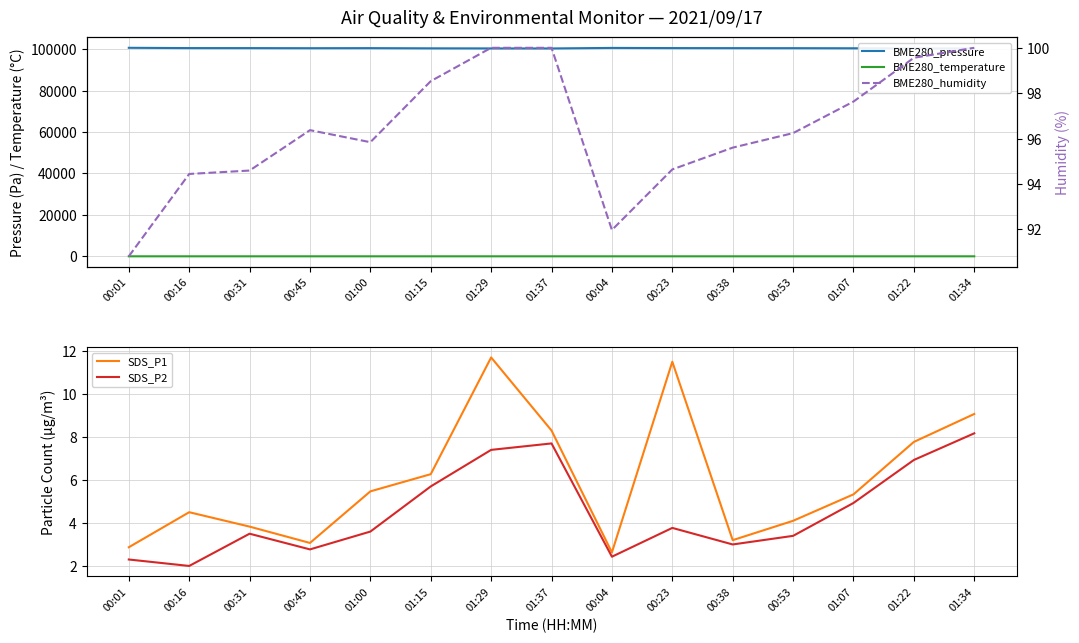

At 00:53, list the series in order from smallest to largest.

SDS_P2, SDS_P1, BME280_temperature, BME280_humidity, BME280_pressure